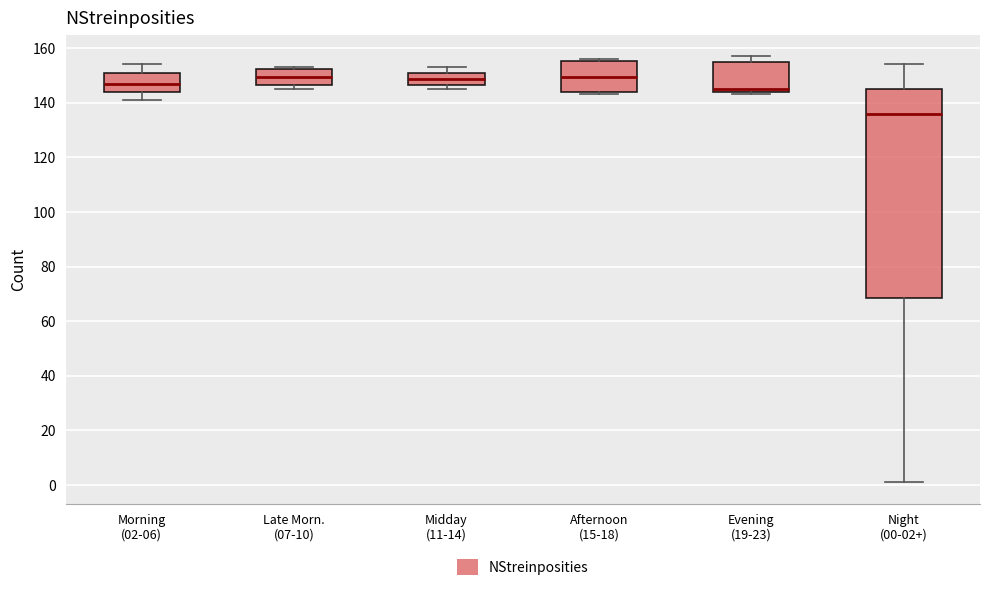

Comparing the boxes themselves (not the whiskers), which one is the tallest?

Night (00-02+)